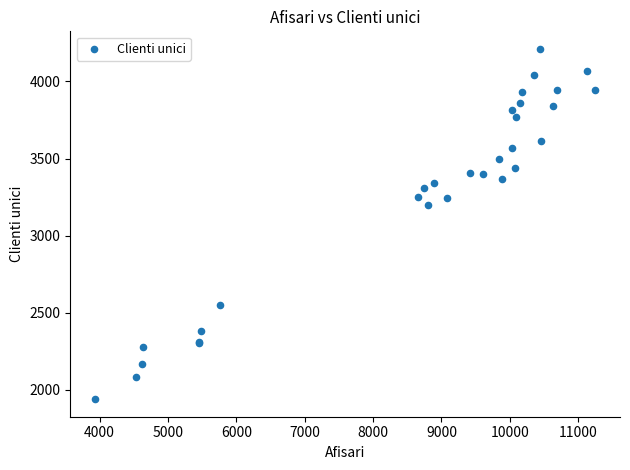

What Y value in the scatter plot is closest to 3074?

3200